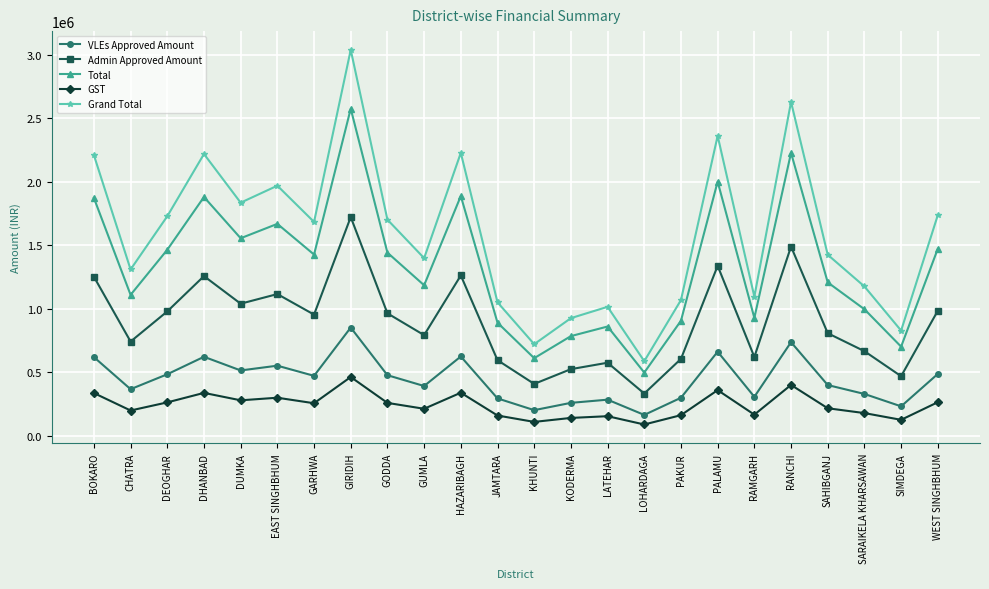

What is the highest value of the Admin Approved Amount series?

1722050